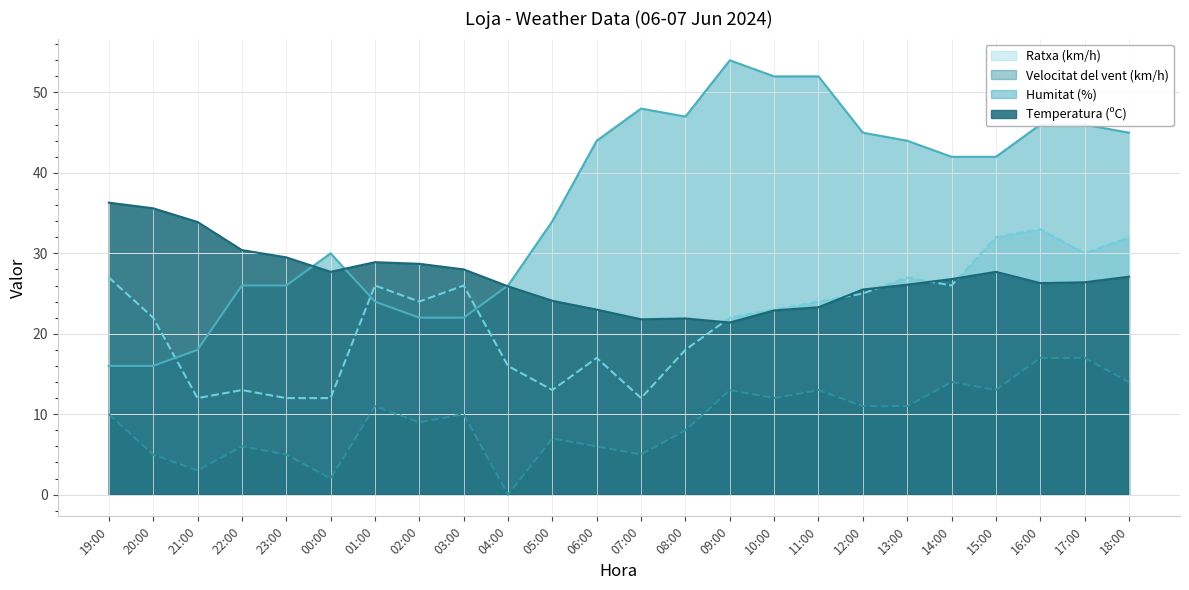

The value of Humitat (%) at 15:00 is 42.0. True or false?

True